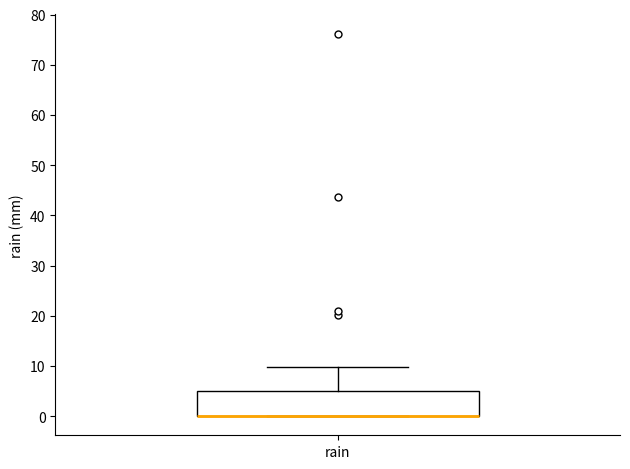

Transcribe this box plot: give where the median line is, the range the box spans, and where the two whiskers end, as read against the y-axis. The values are not printed on the chart, so give them approximately, as read against the axis.

median 0 (drawn on the box's lower edge), box 0 to 5, whiskers 0 to 10